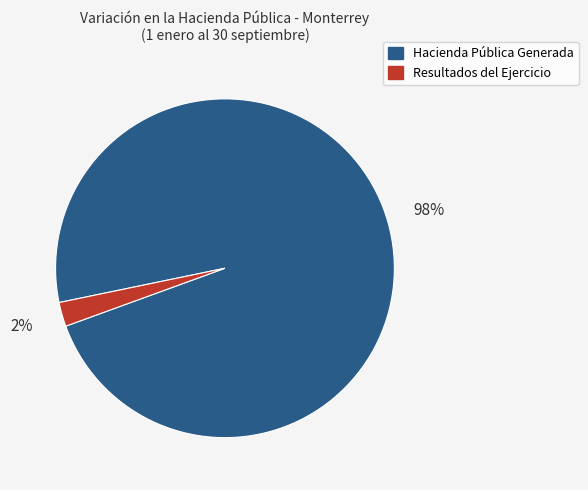

Count the number of slices in the pie.

2